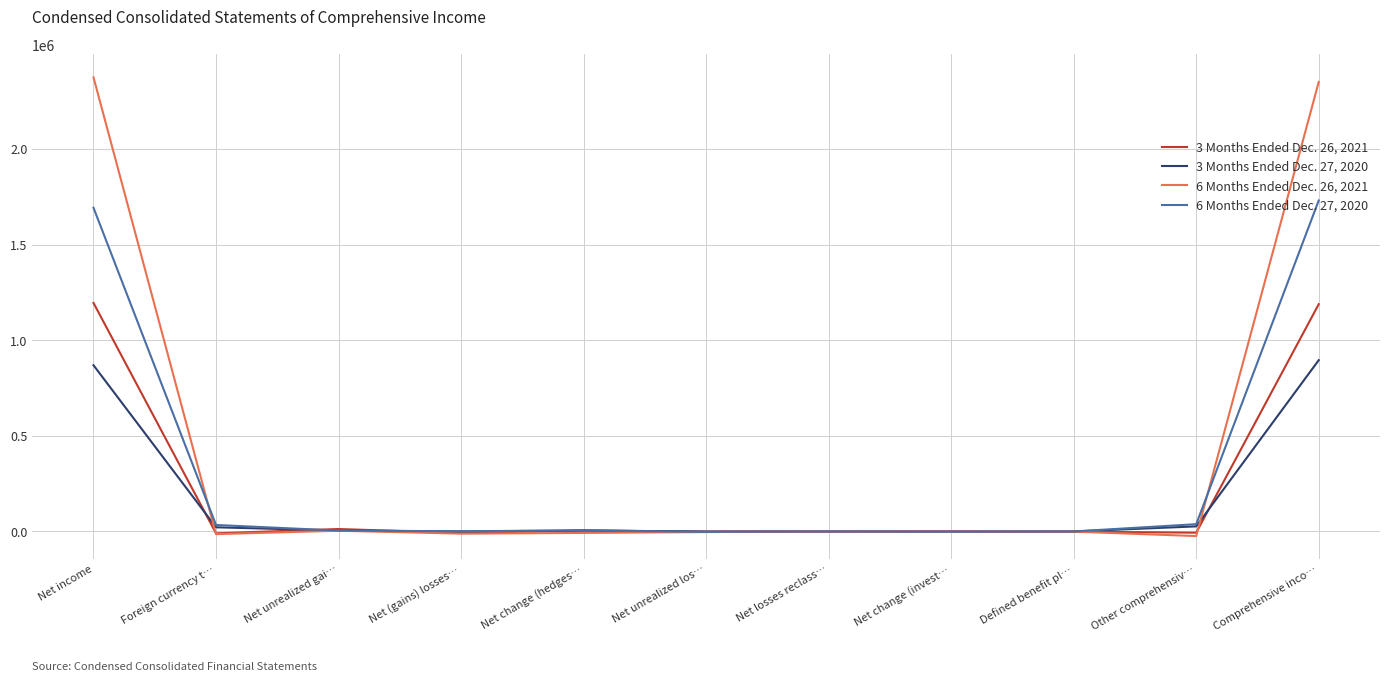

Rank the series by their average value, from lowest to highest.

3 Months Ended Dec. 27, 2020, 3 Months Ended Dec. 26, 2021, 6 Months Ended Dec. 27, 2020, 6 Months Ended Dec. 26, 2021